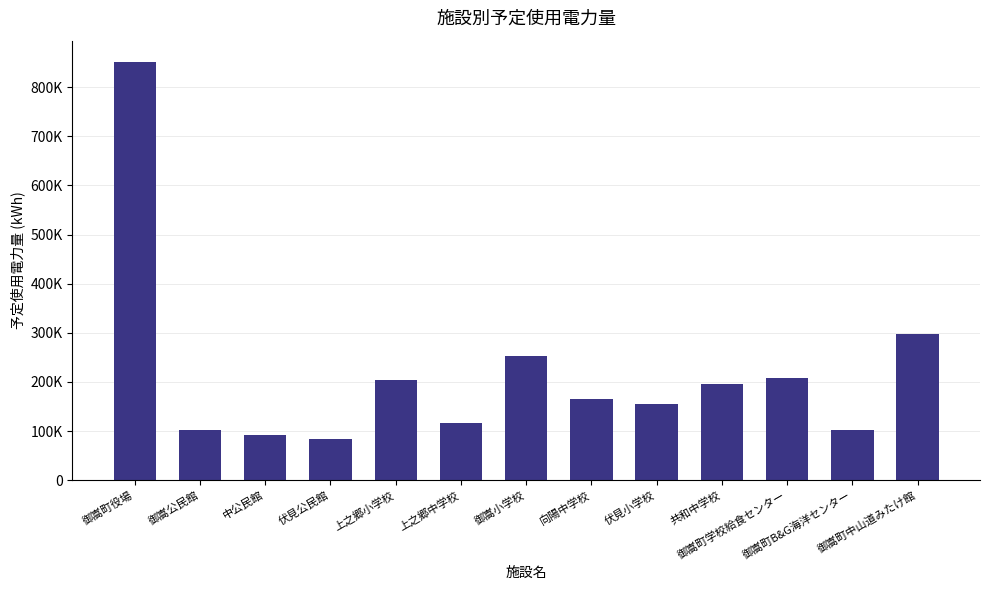

What position from the right is 上之郷小学校?

9